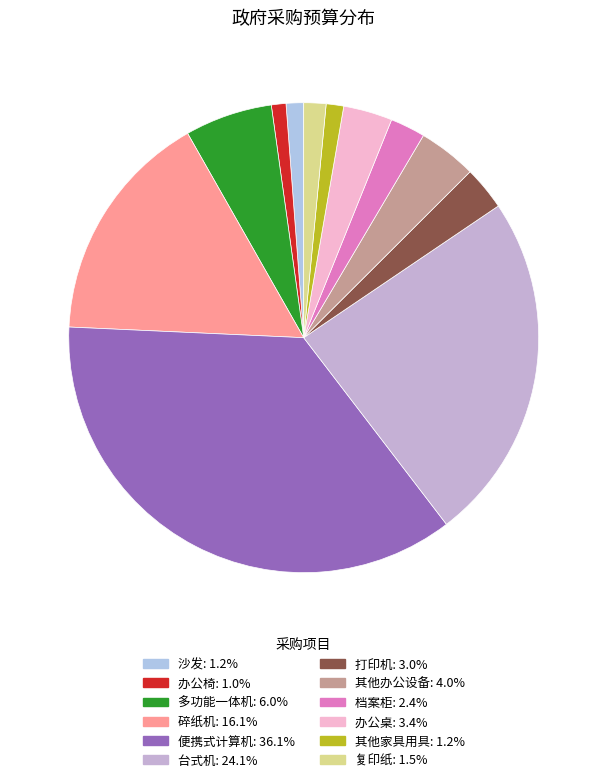

Does 便携式计算机 represent more than half of the total?

No